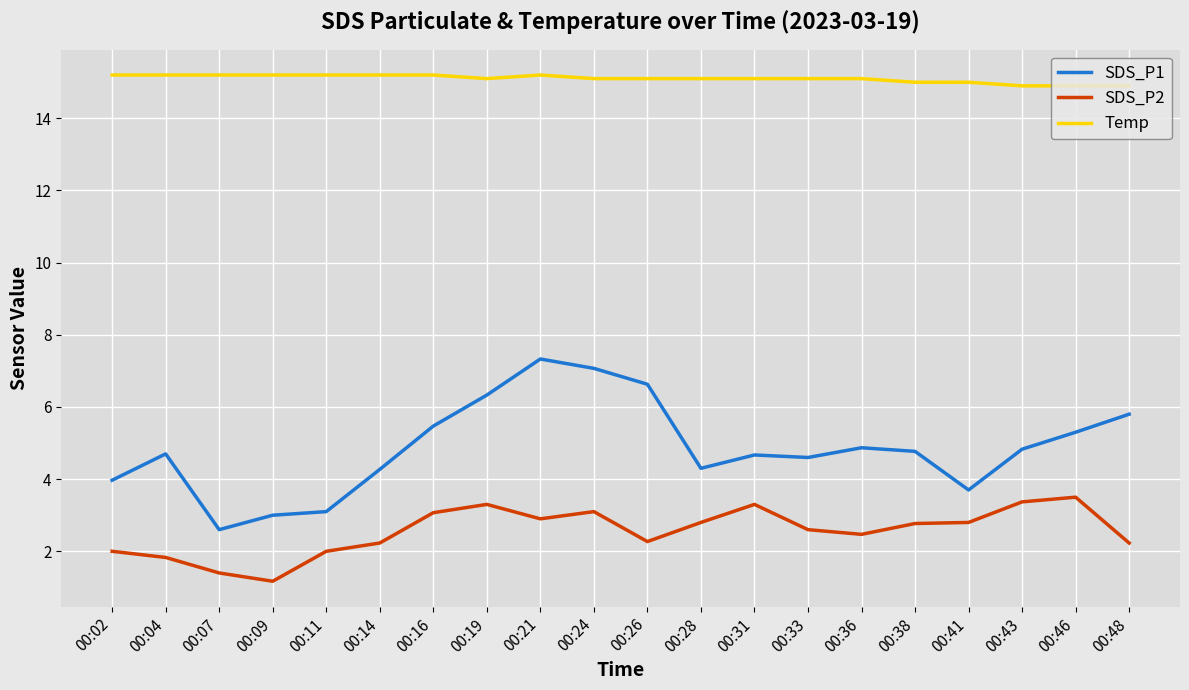

What is the difference between the highest and lowest values at 00:38?

12.2